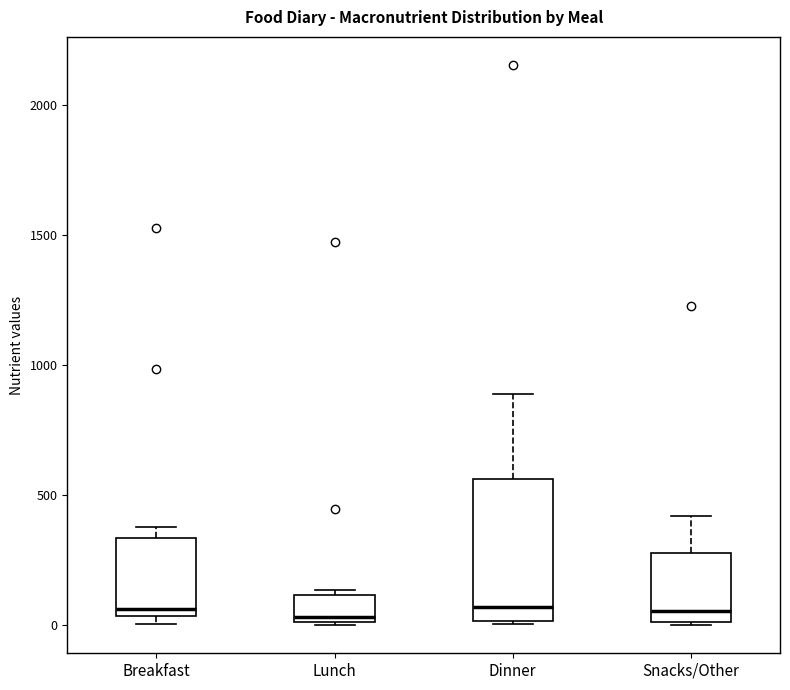

Which box is the tallest, from its lower edge to its upper edge?

Dinner